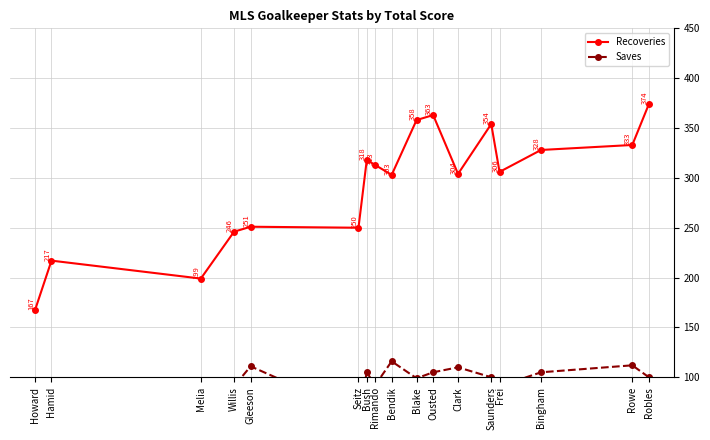

What is the difference between the Recoveries values at Saunders and Clark?

50